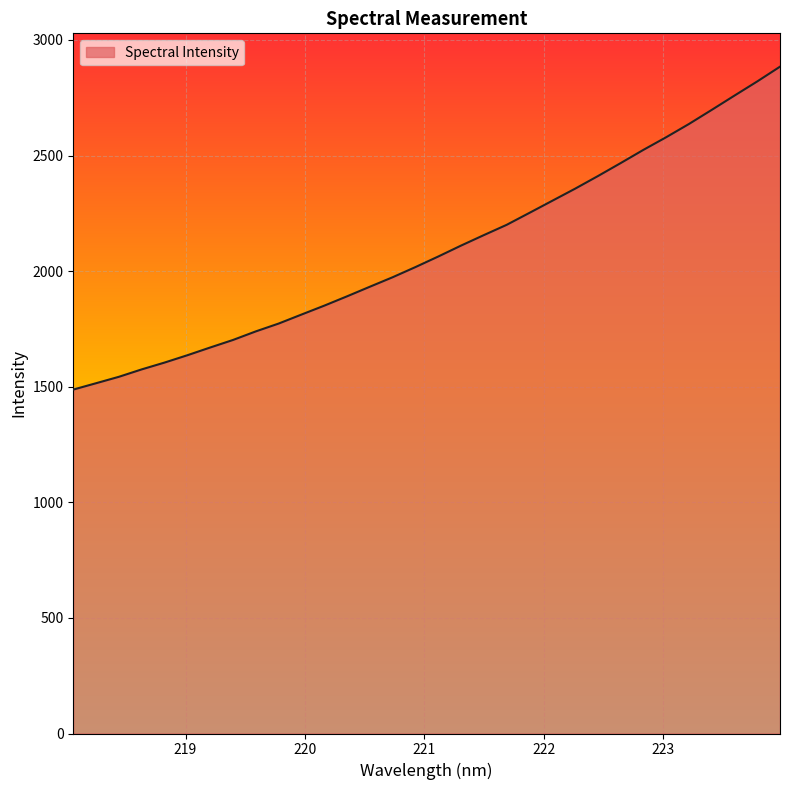

What is the greatest value displayed?

2884.5